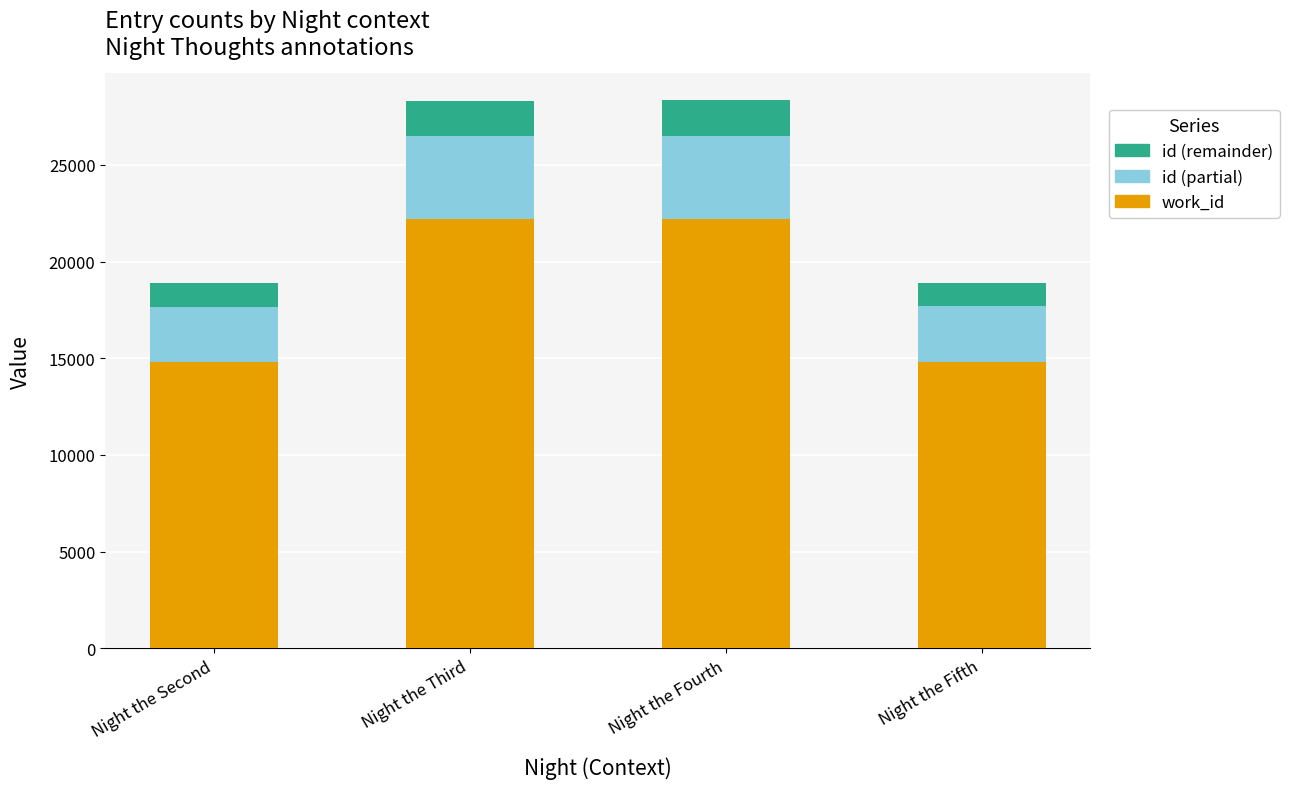

What is the difference between the maximum and minimum values in the work_id series?

7406